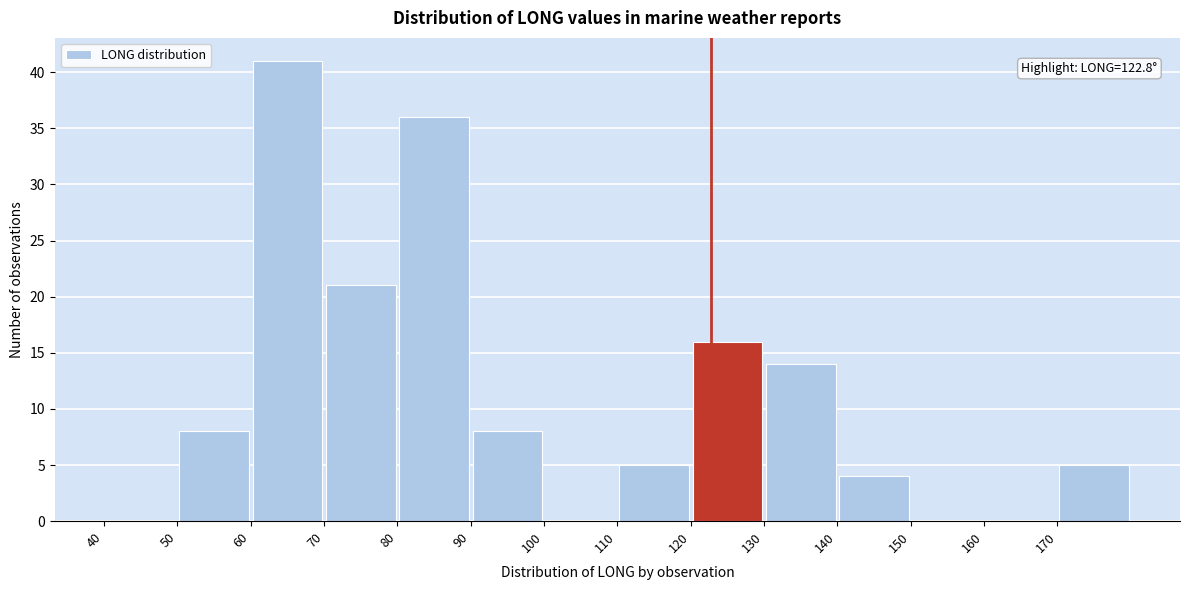

Over which range of the x-axis is the bar tallest?

60 to 70